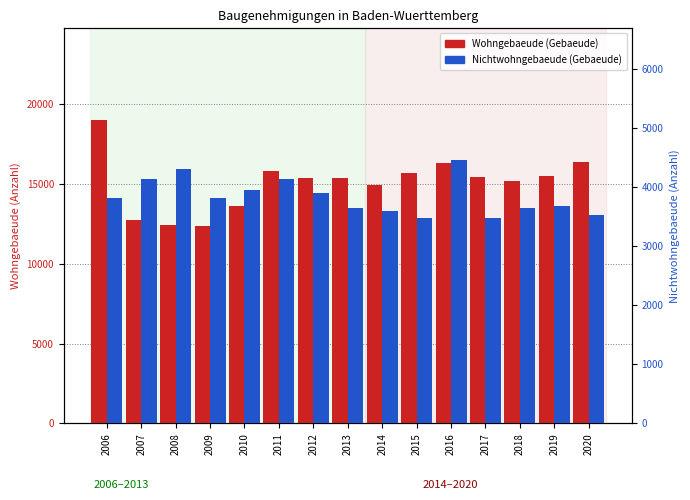

How many data points in Nichtwohngebaeude (Gebaeude) are less than 3813?

7